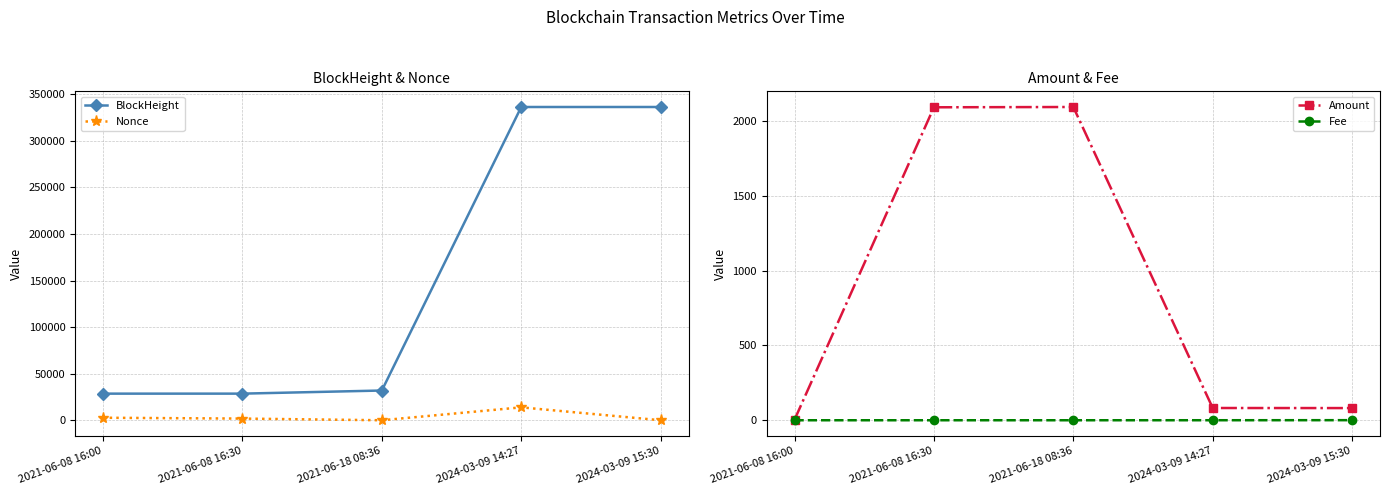

What is the total value across all series at 2021-06-08 16:00?

31248.0